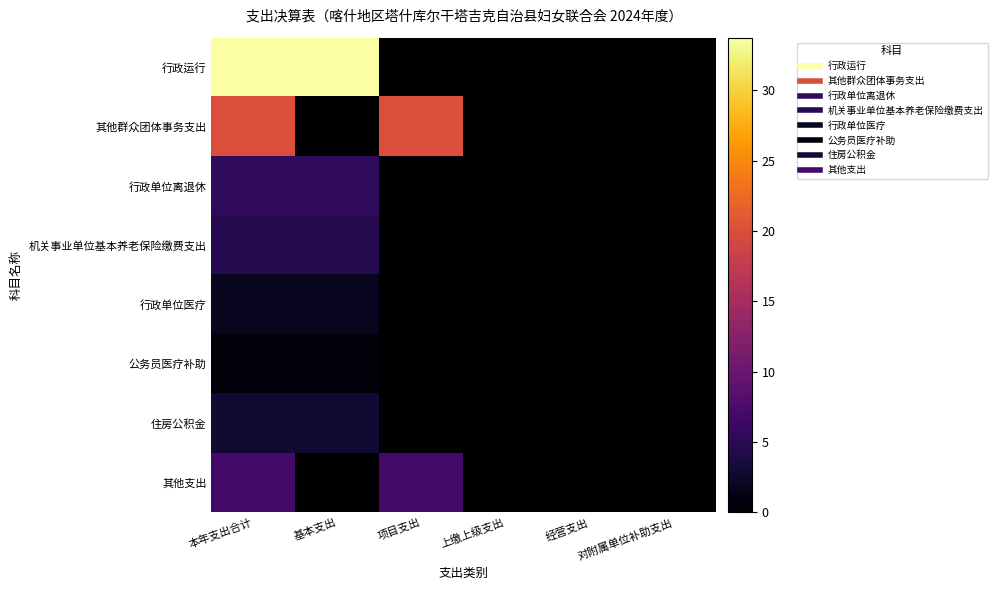

How many categories are shown in the chart?

6